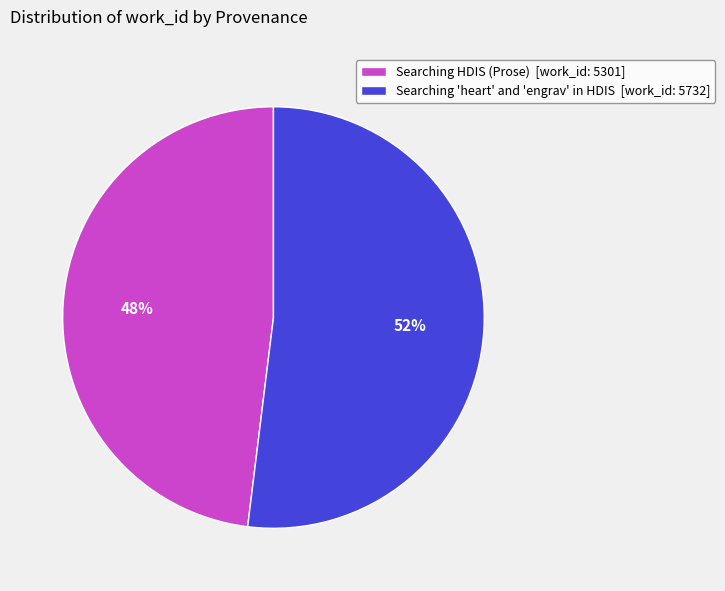

Count the number of slices in the pie.

2